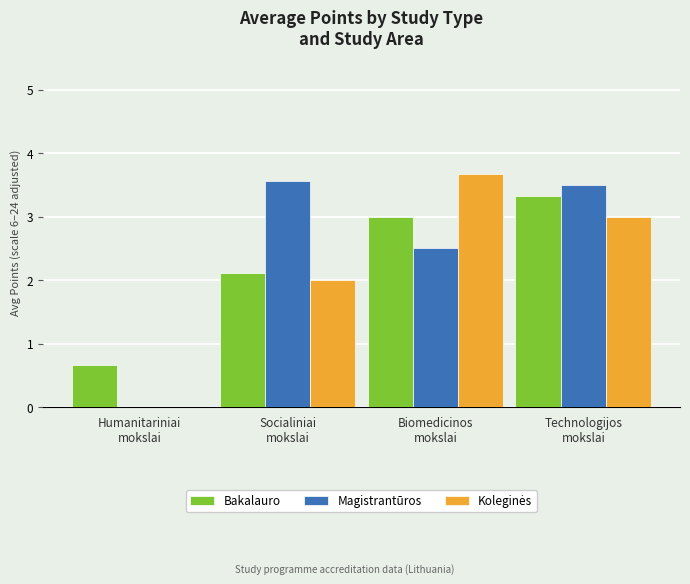

What is the maximum value for Magistrantūros?

3.6